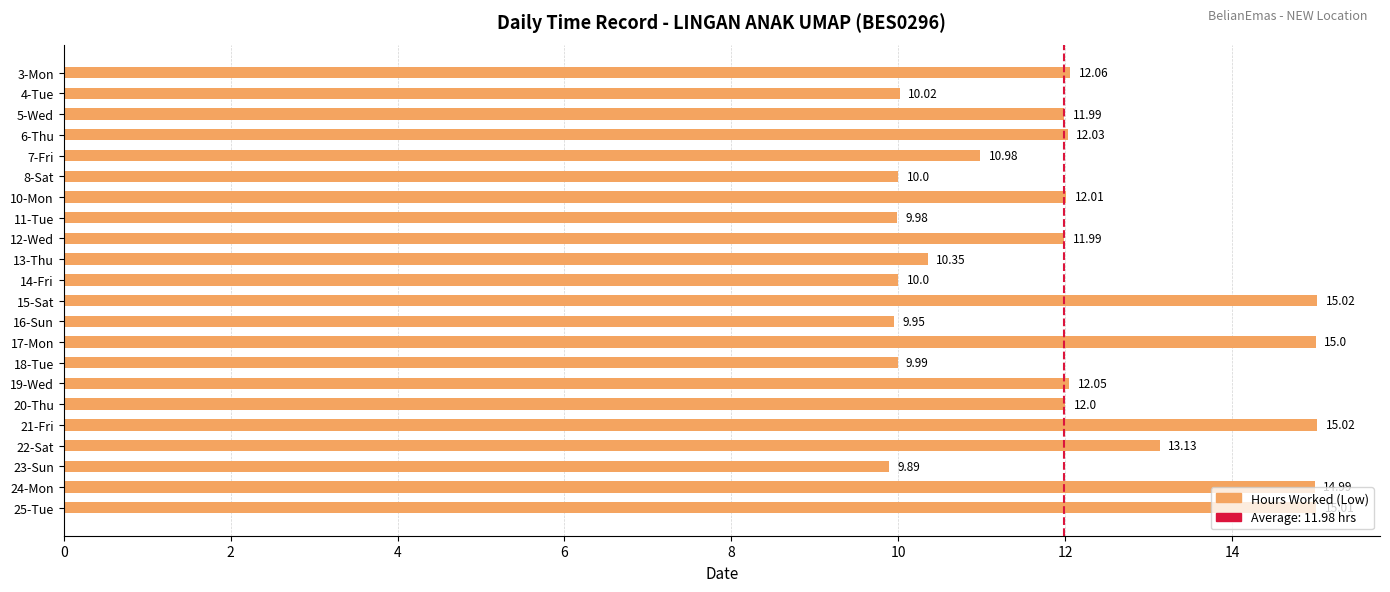

Which category has the lowest value across all series?

23-Sun